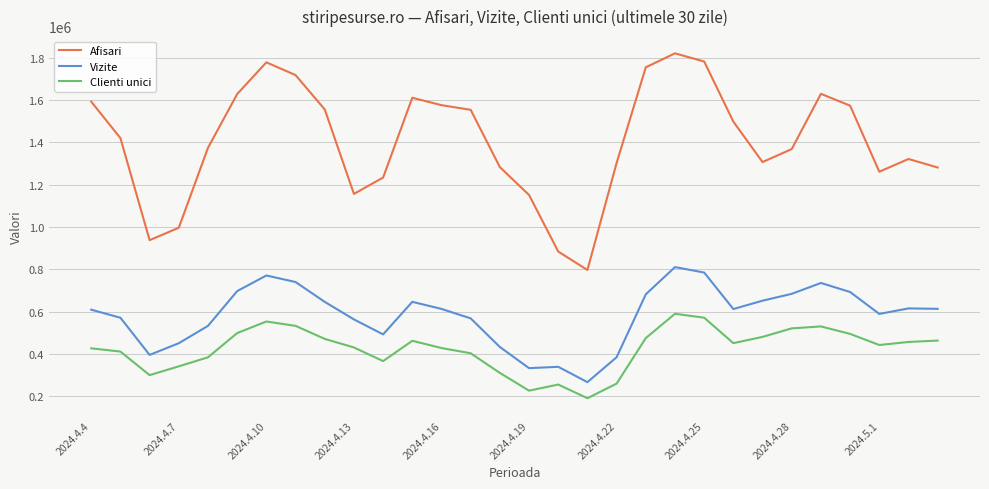

Rank the series by their maximum value, from lowest to highest.

Clienti unici, Vizite, Afisari